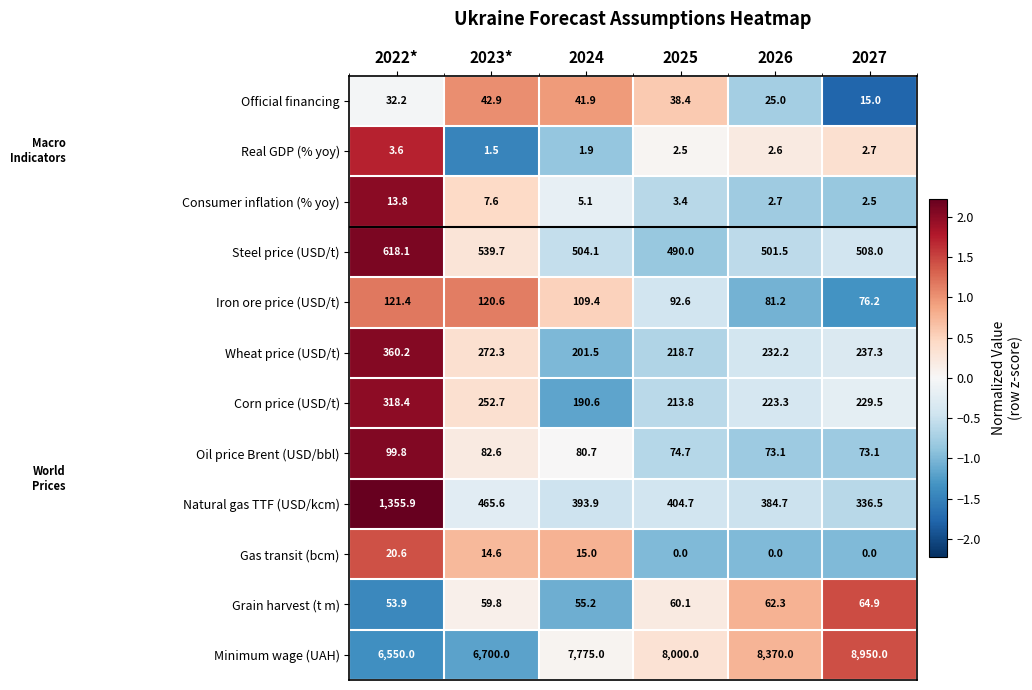

At which label is Iron ore price (USD/t) closest to 98?

2025